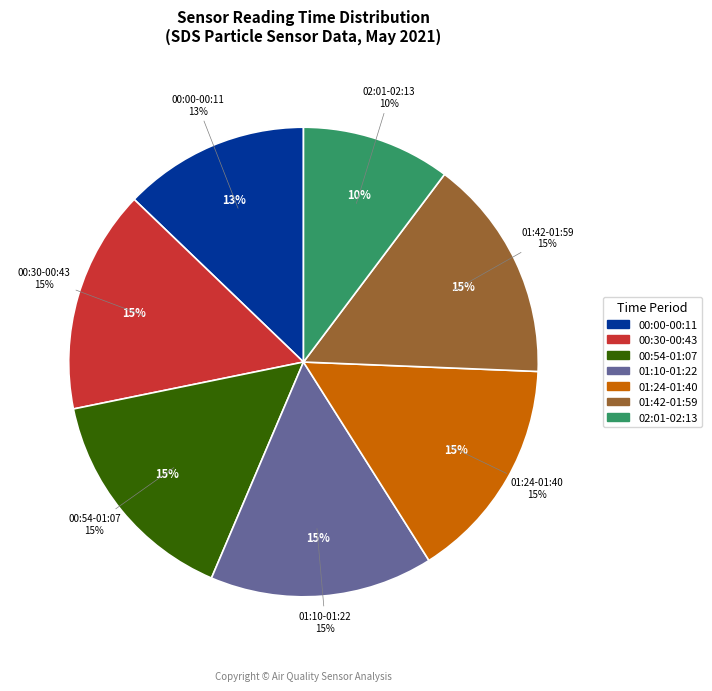

Does any single category account for the majority?

No